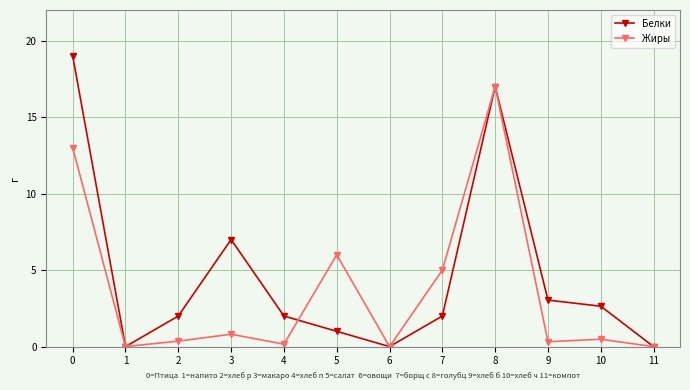

At which category does Белки reach its first local peak?

3